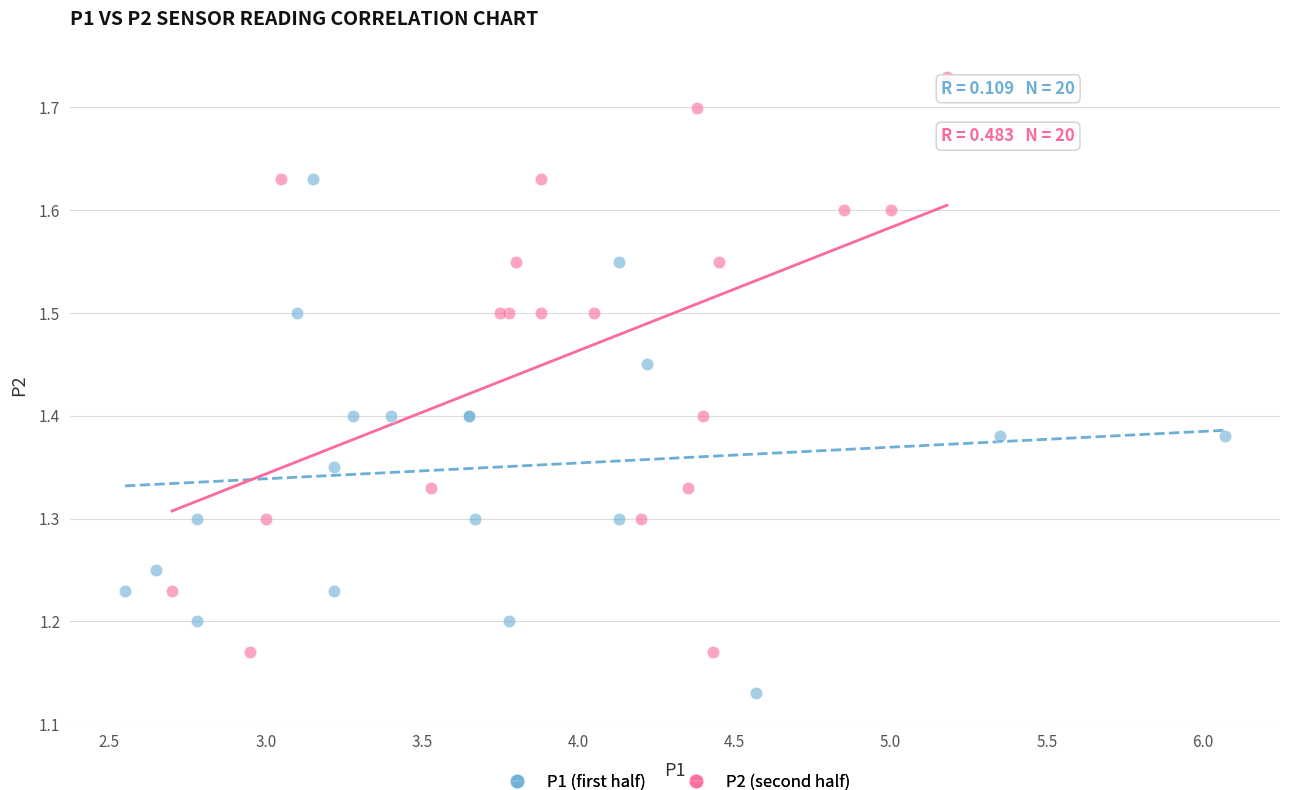

What are all the series names shown in the legend?

P1 (first half), P2 (second half)